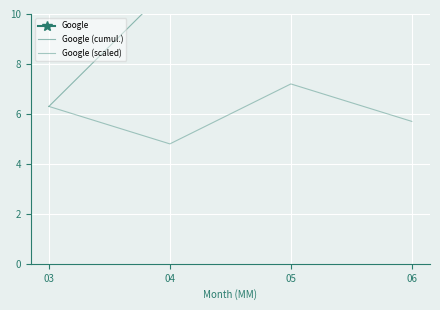

What is the average value of the Google (scaled) series?

6.0